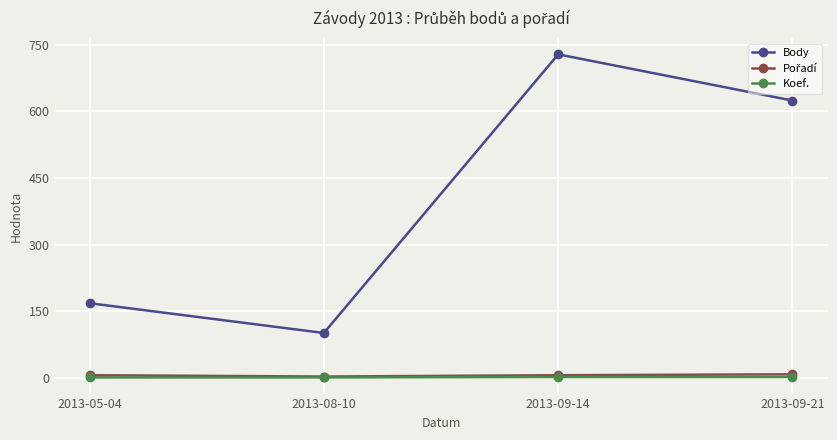

What is the label of the 4th point from the left?

2013-09-21